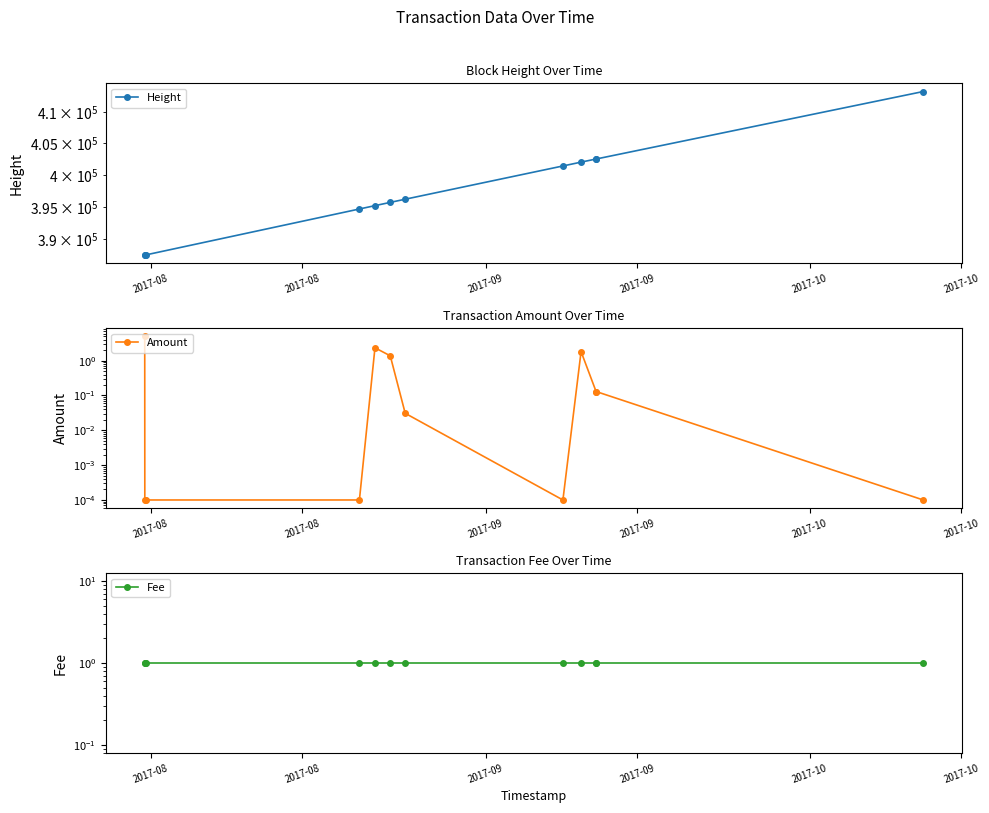

How many series are shown in this chart?

3